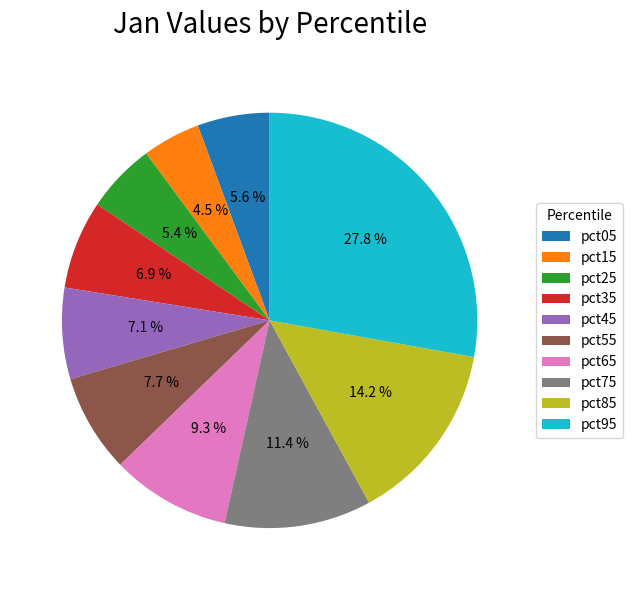

Which has a higher value, pct35 or pct95?

pct95